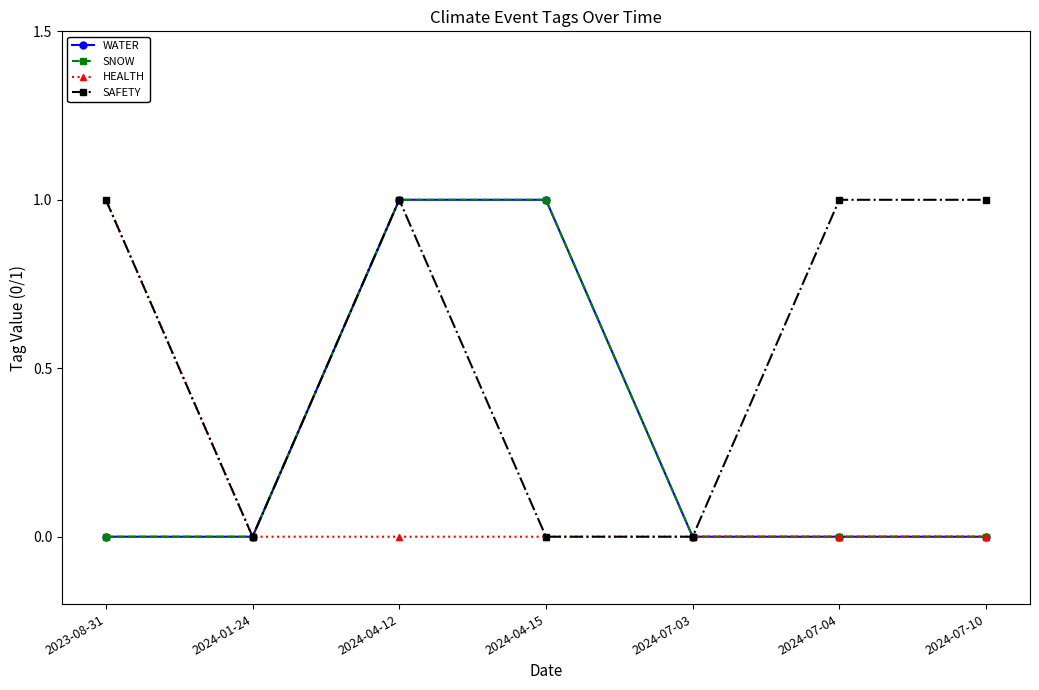

What position from the left is 2024-04-15?

4